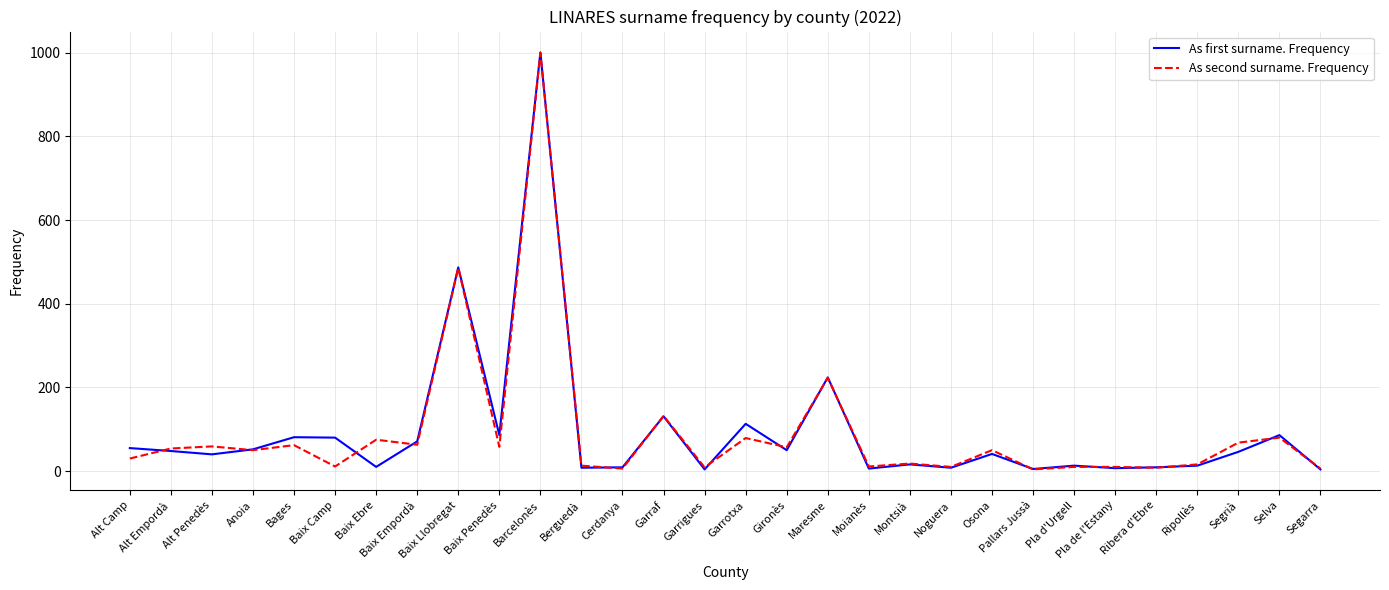

Is it true that As first surname. Frequency equals 81 at Bages?

True